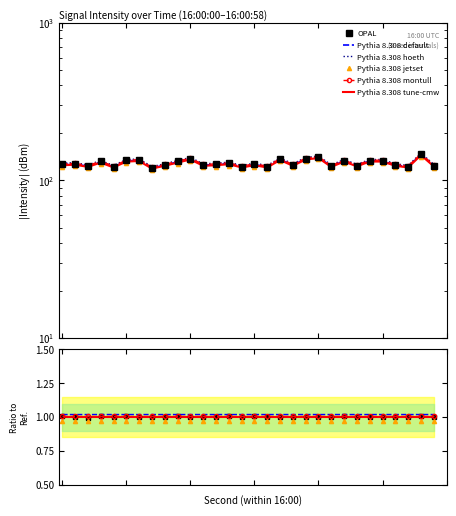

What is the sum of the intensity_smooth values at 48 and 50?

266.0